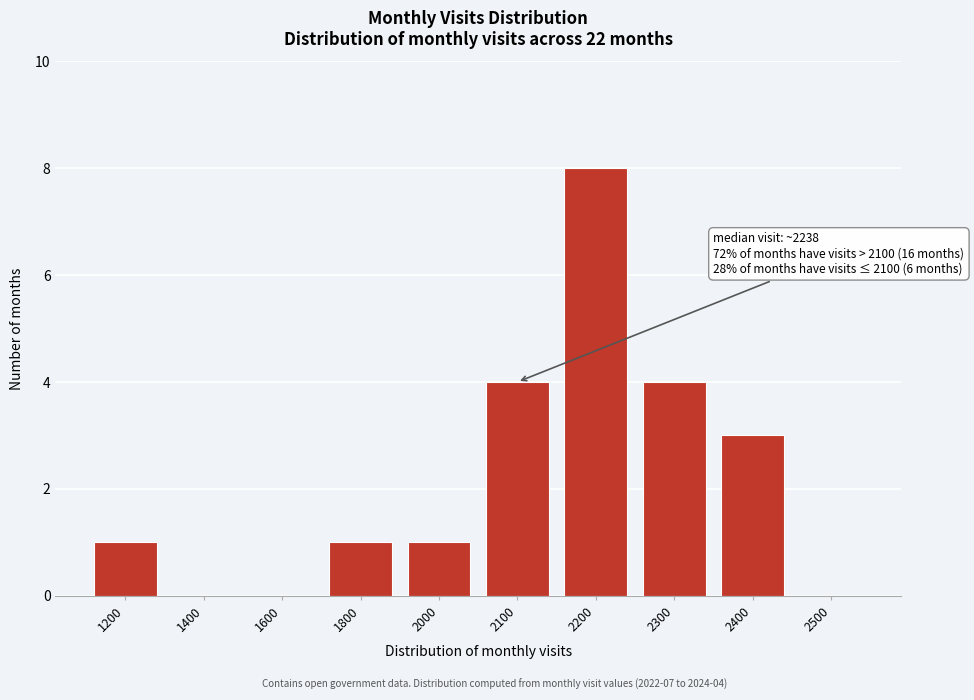

Reading right to left, list all the values displayed in this chart.

2500=0	2400=3	2300=4	2200=8	2100=4	2000=1	1800=1	1600=0	1400=0	1200=1